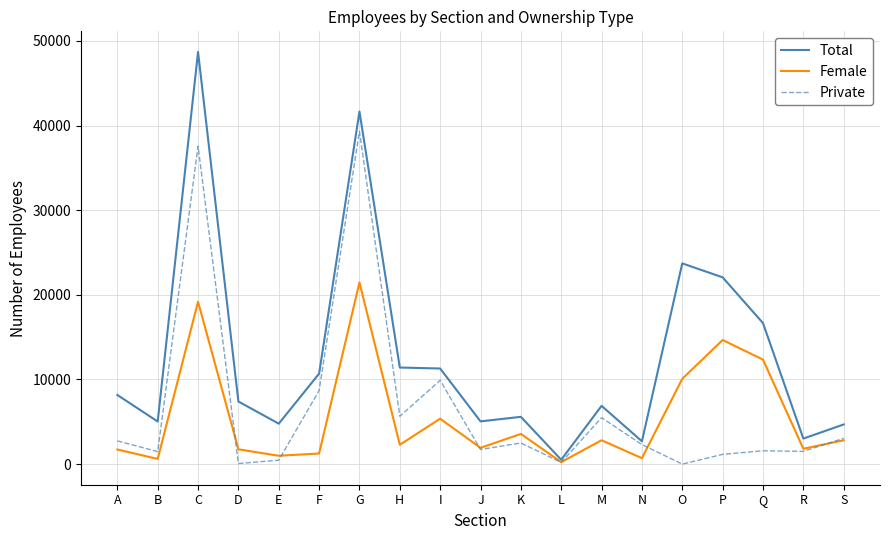

The Private series shows 67 at D. True or false?

True